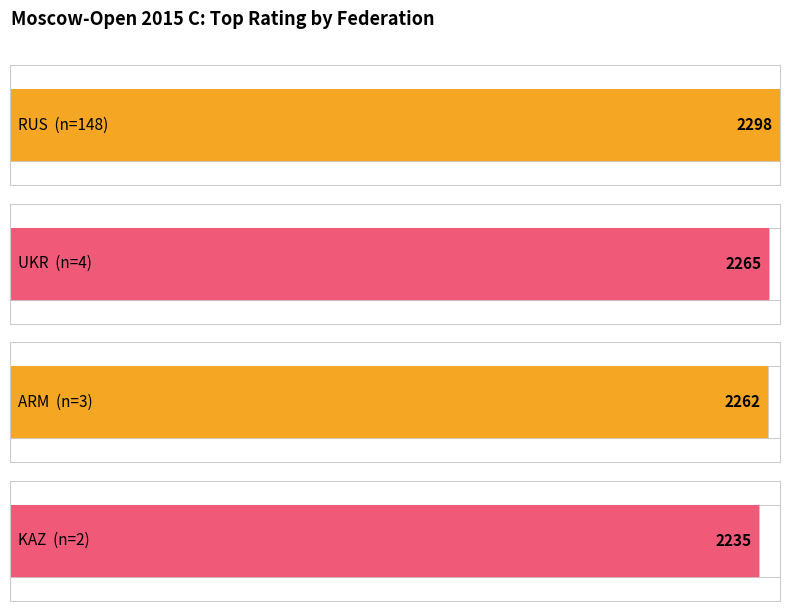

What is the maximum value shown in the chart?

2298